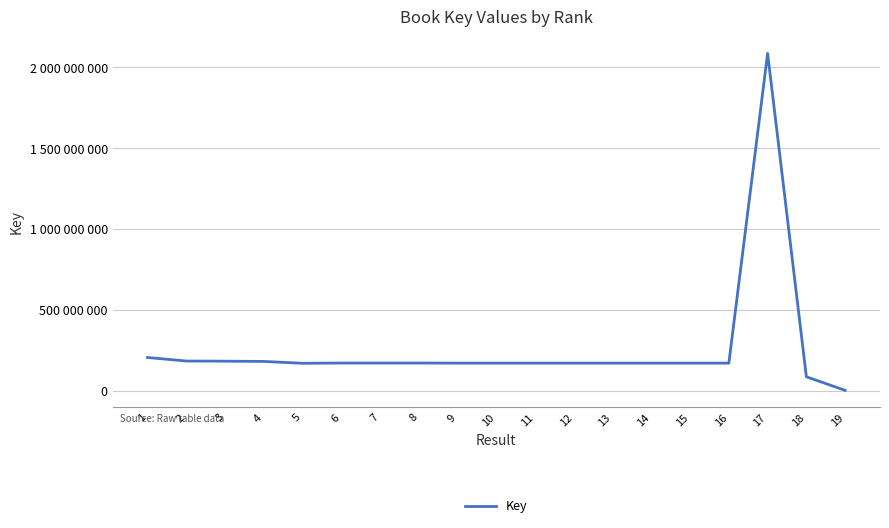

Reading left to right, extract all data points from this chart.

205197995	183323403	182432880	180851802	169352593	170933941	170933977	170934016	170286680	170286718	170286571	170286463	170286754	170286499	170286391	170286355	2086759904	85919342	1941059